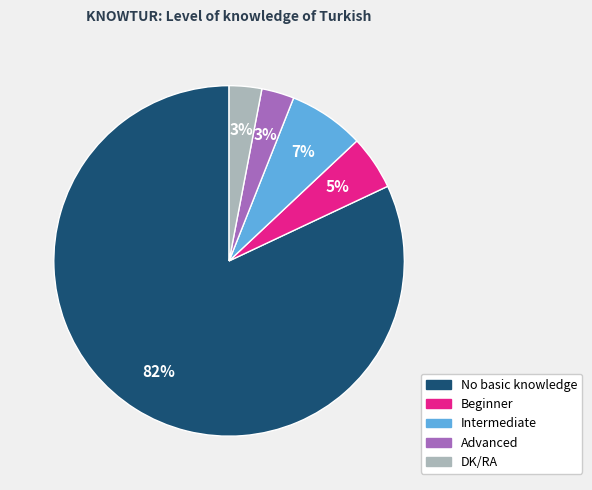

Combined, do Beginner and No basic knowledge account for over 50%?

Yes